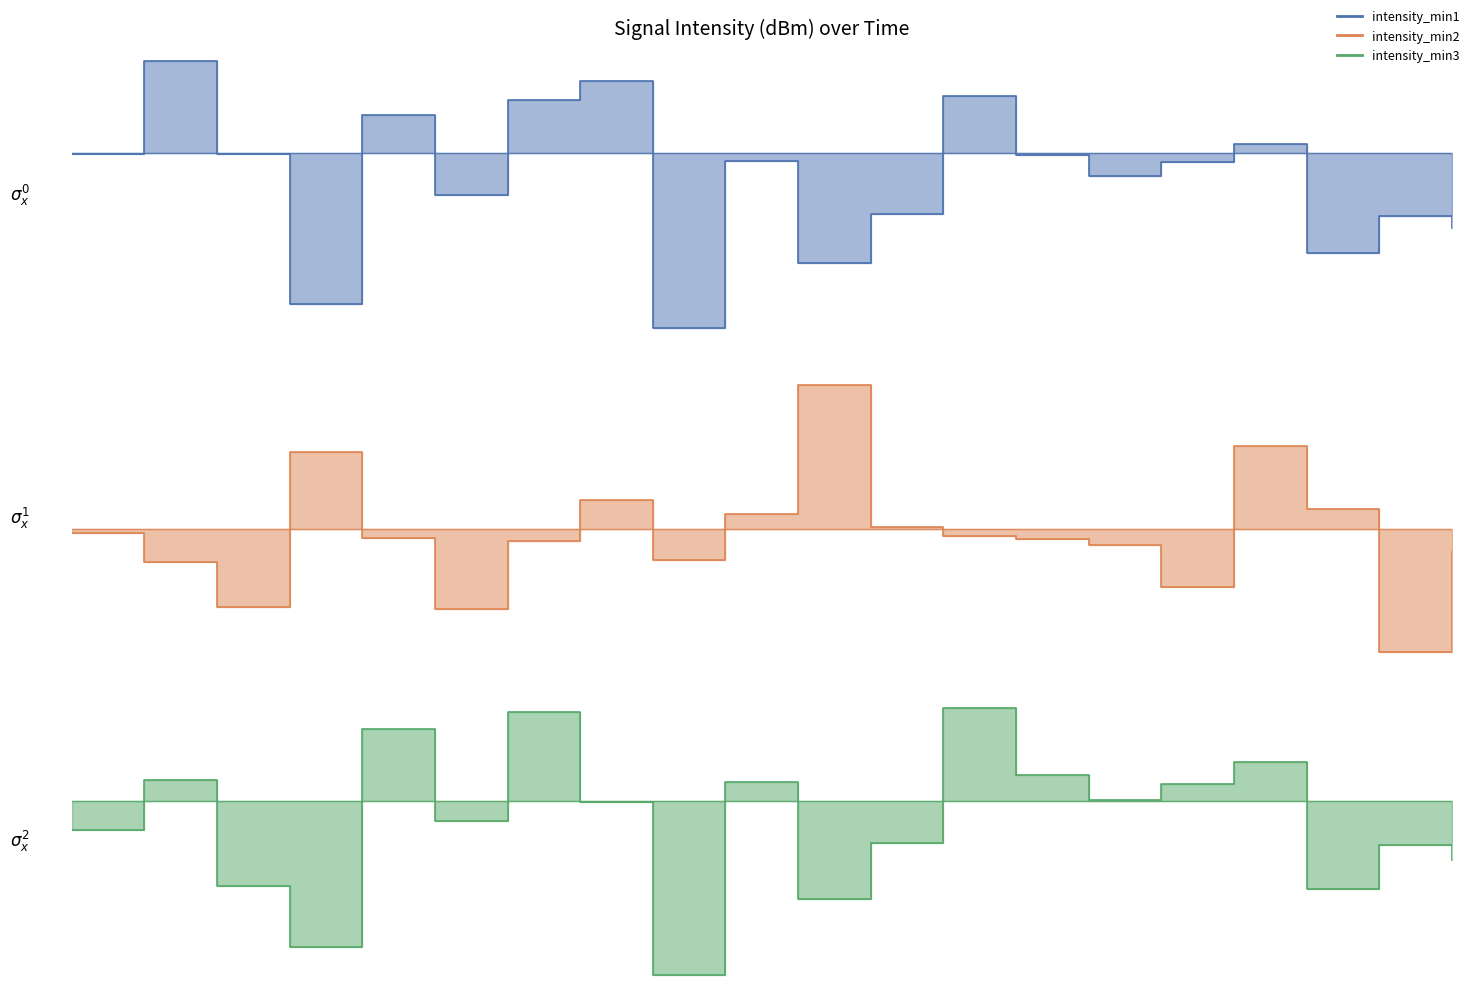

At which category does intensity_min2 reach its first local peak?

6